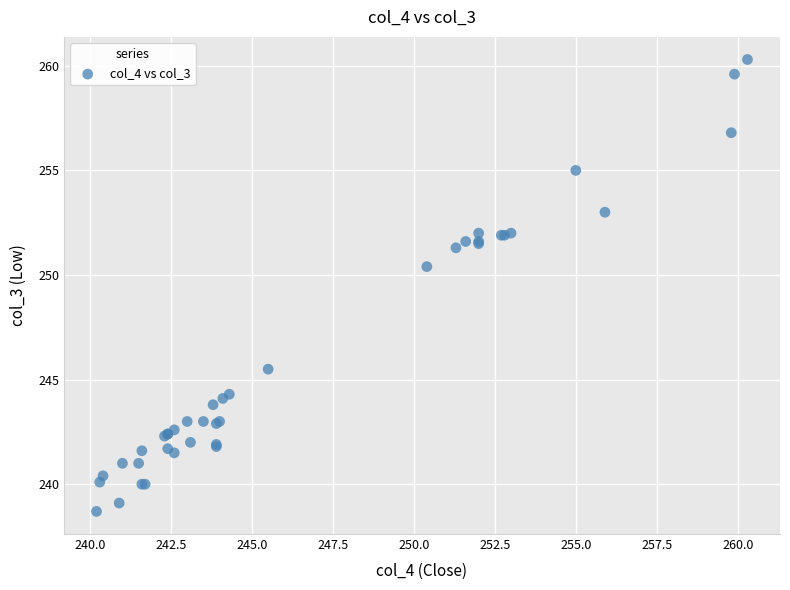

What Y value in the scatter plot is closest to 249?

250.4